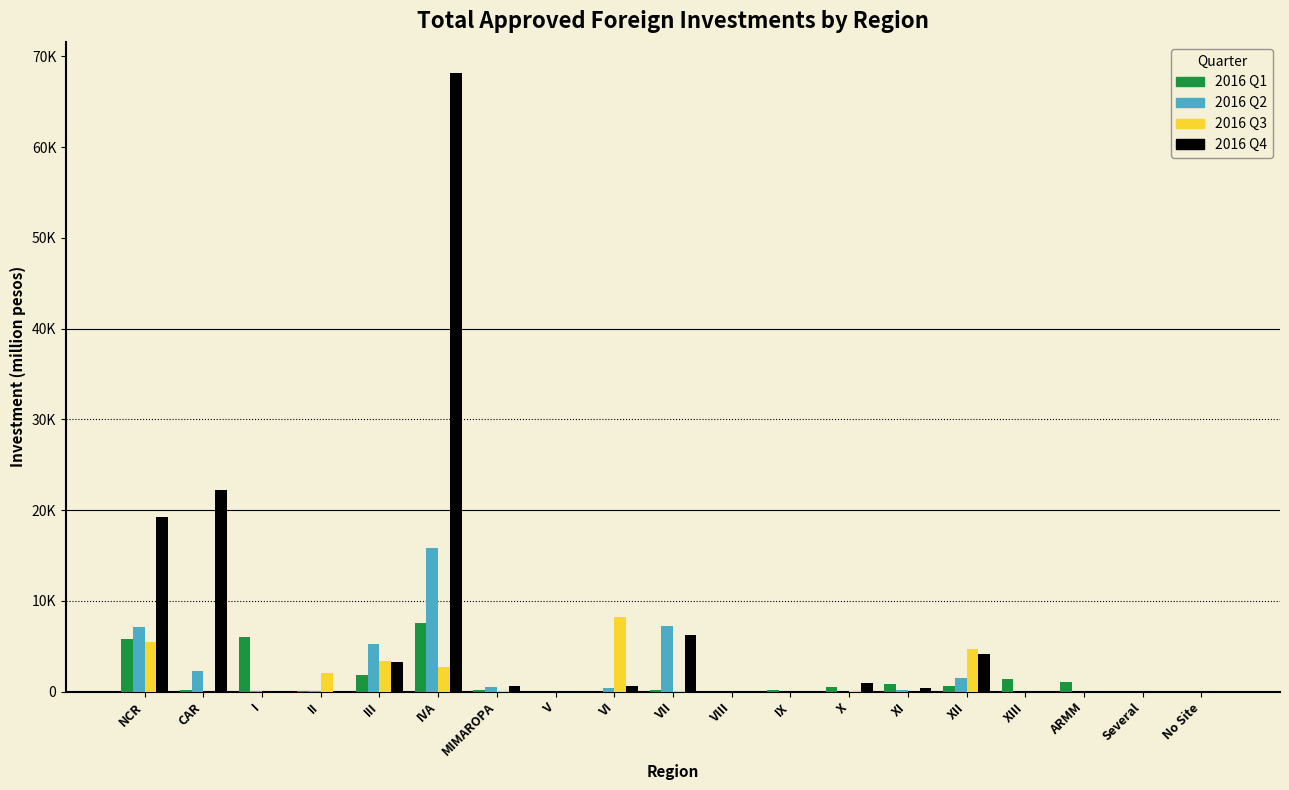

What are all the series names shown in the legend?

2016 Q1, 2016 Q2, 2016 Q3, 2016 Q4